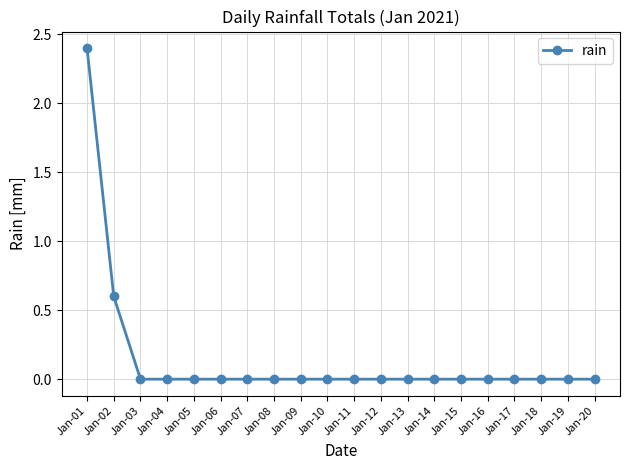

What is the difference between the values at Jan-02 and Jan-10?

0.6